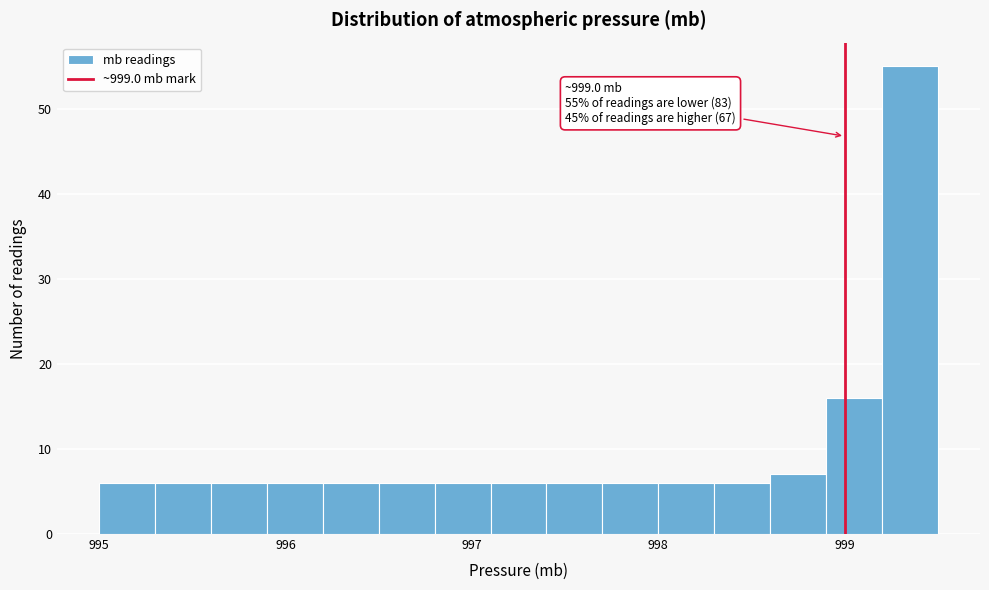

Read against the x-axis, roughly where is the centre of the tallest bar?

999.4